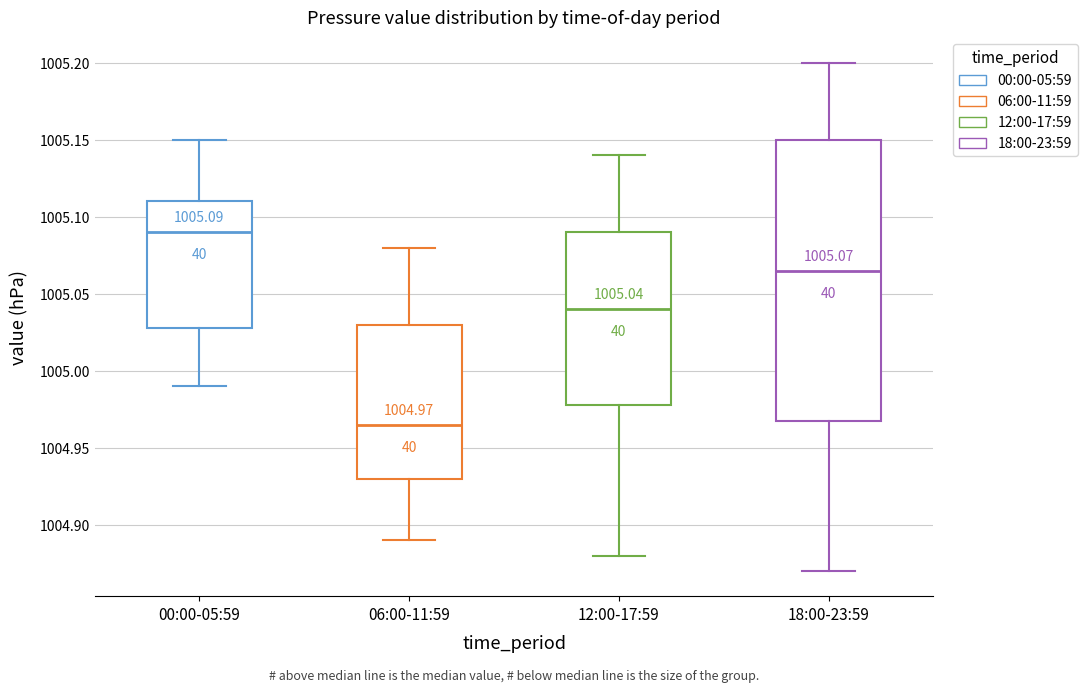

Comparing the boxes themselves (not the whiskers), which one is the tallest?

18:00-23:59